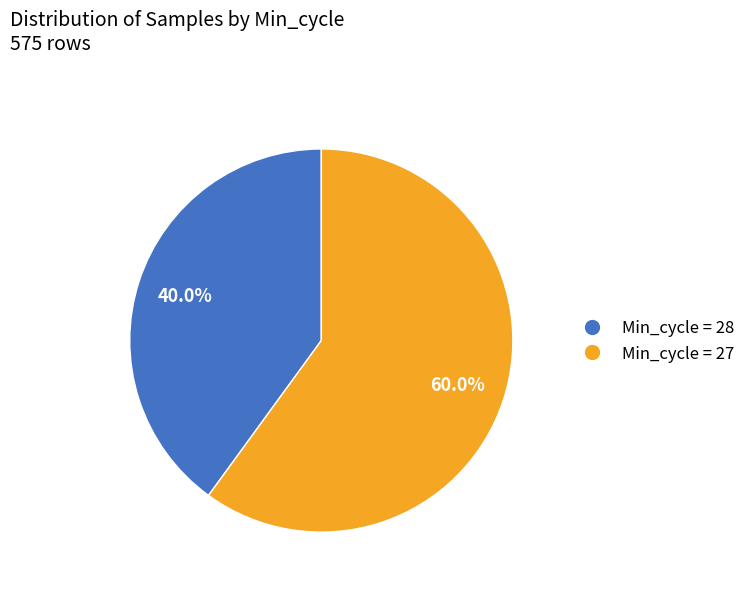

Does any single category account for the majority?

Yes